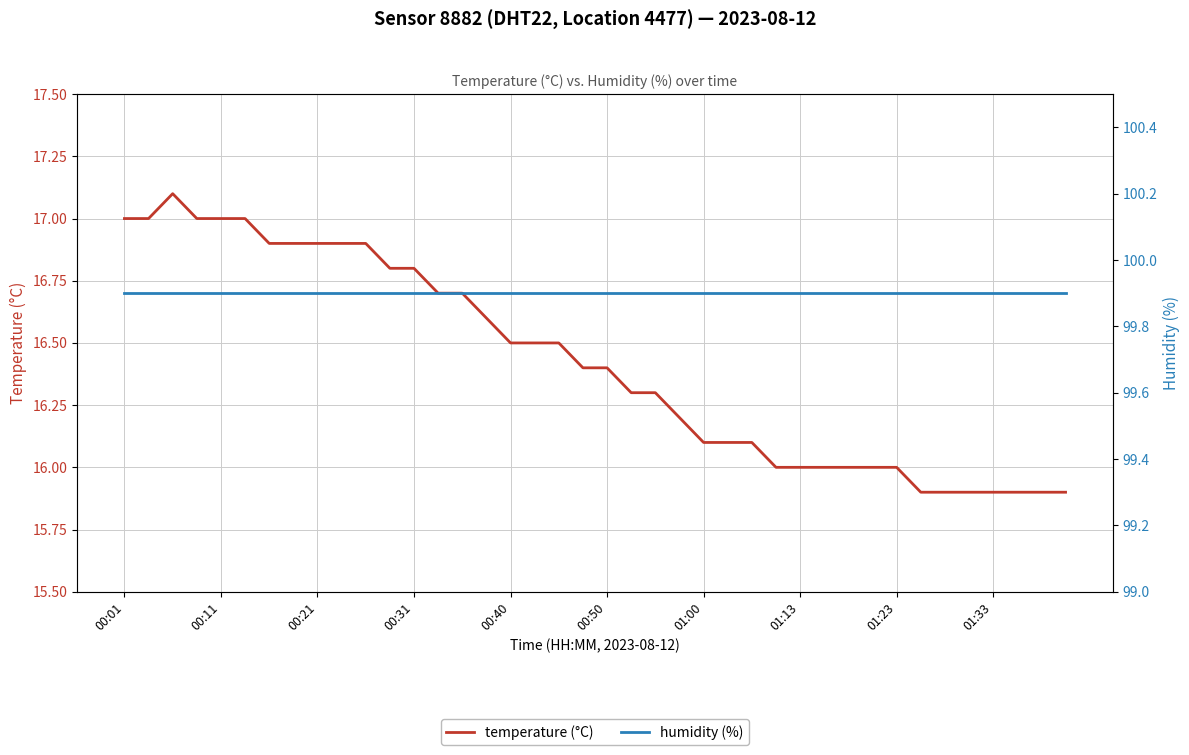

Does the chart have visible grid lines?

Yes